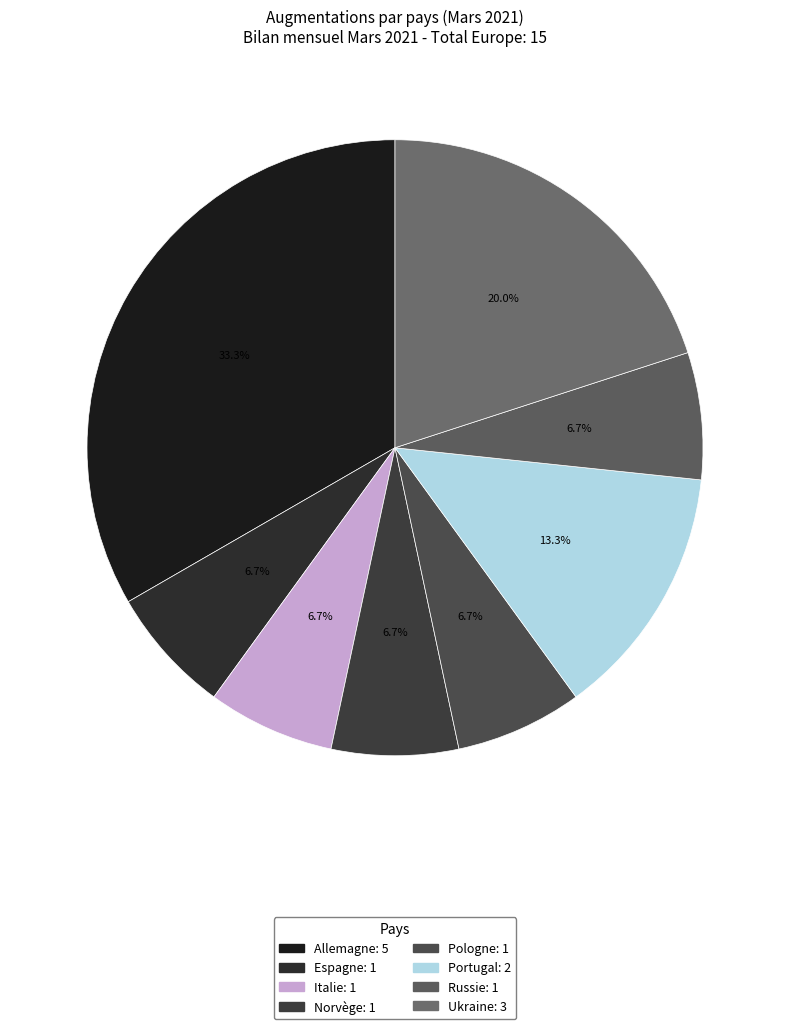

Between Norvège and Allemagne, which is larger?

Allemagne